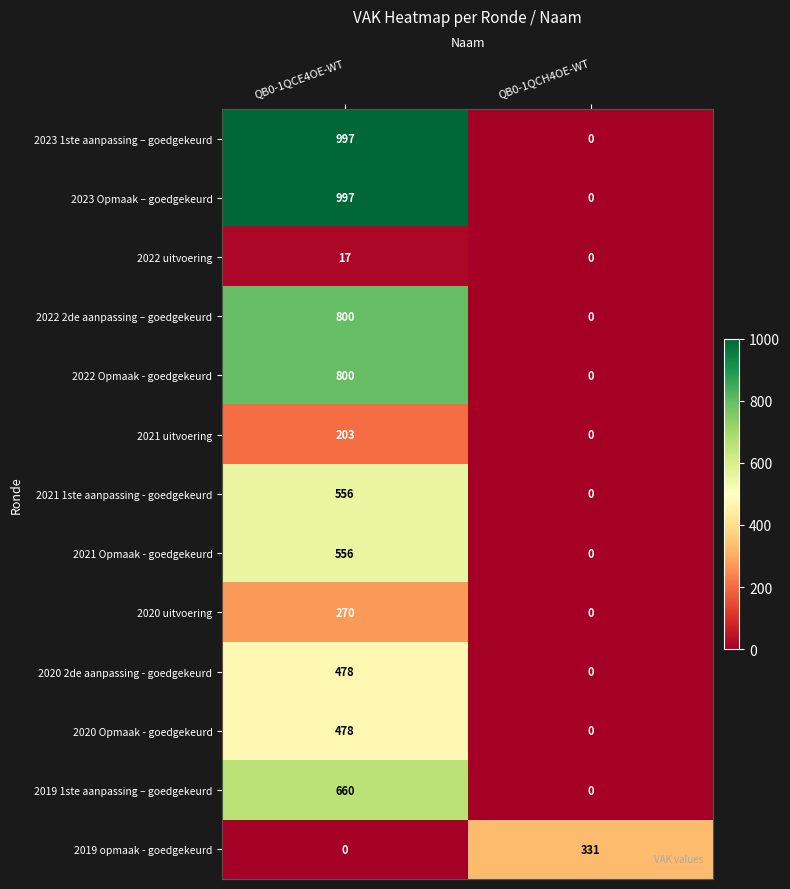

Which label corresponds to the largest value in the chart?

QB0-1QCE4OE-WT